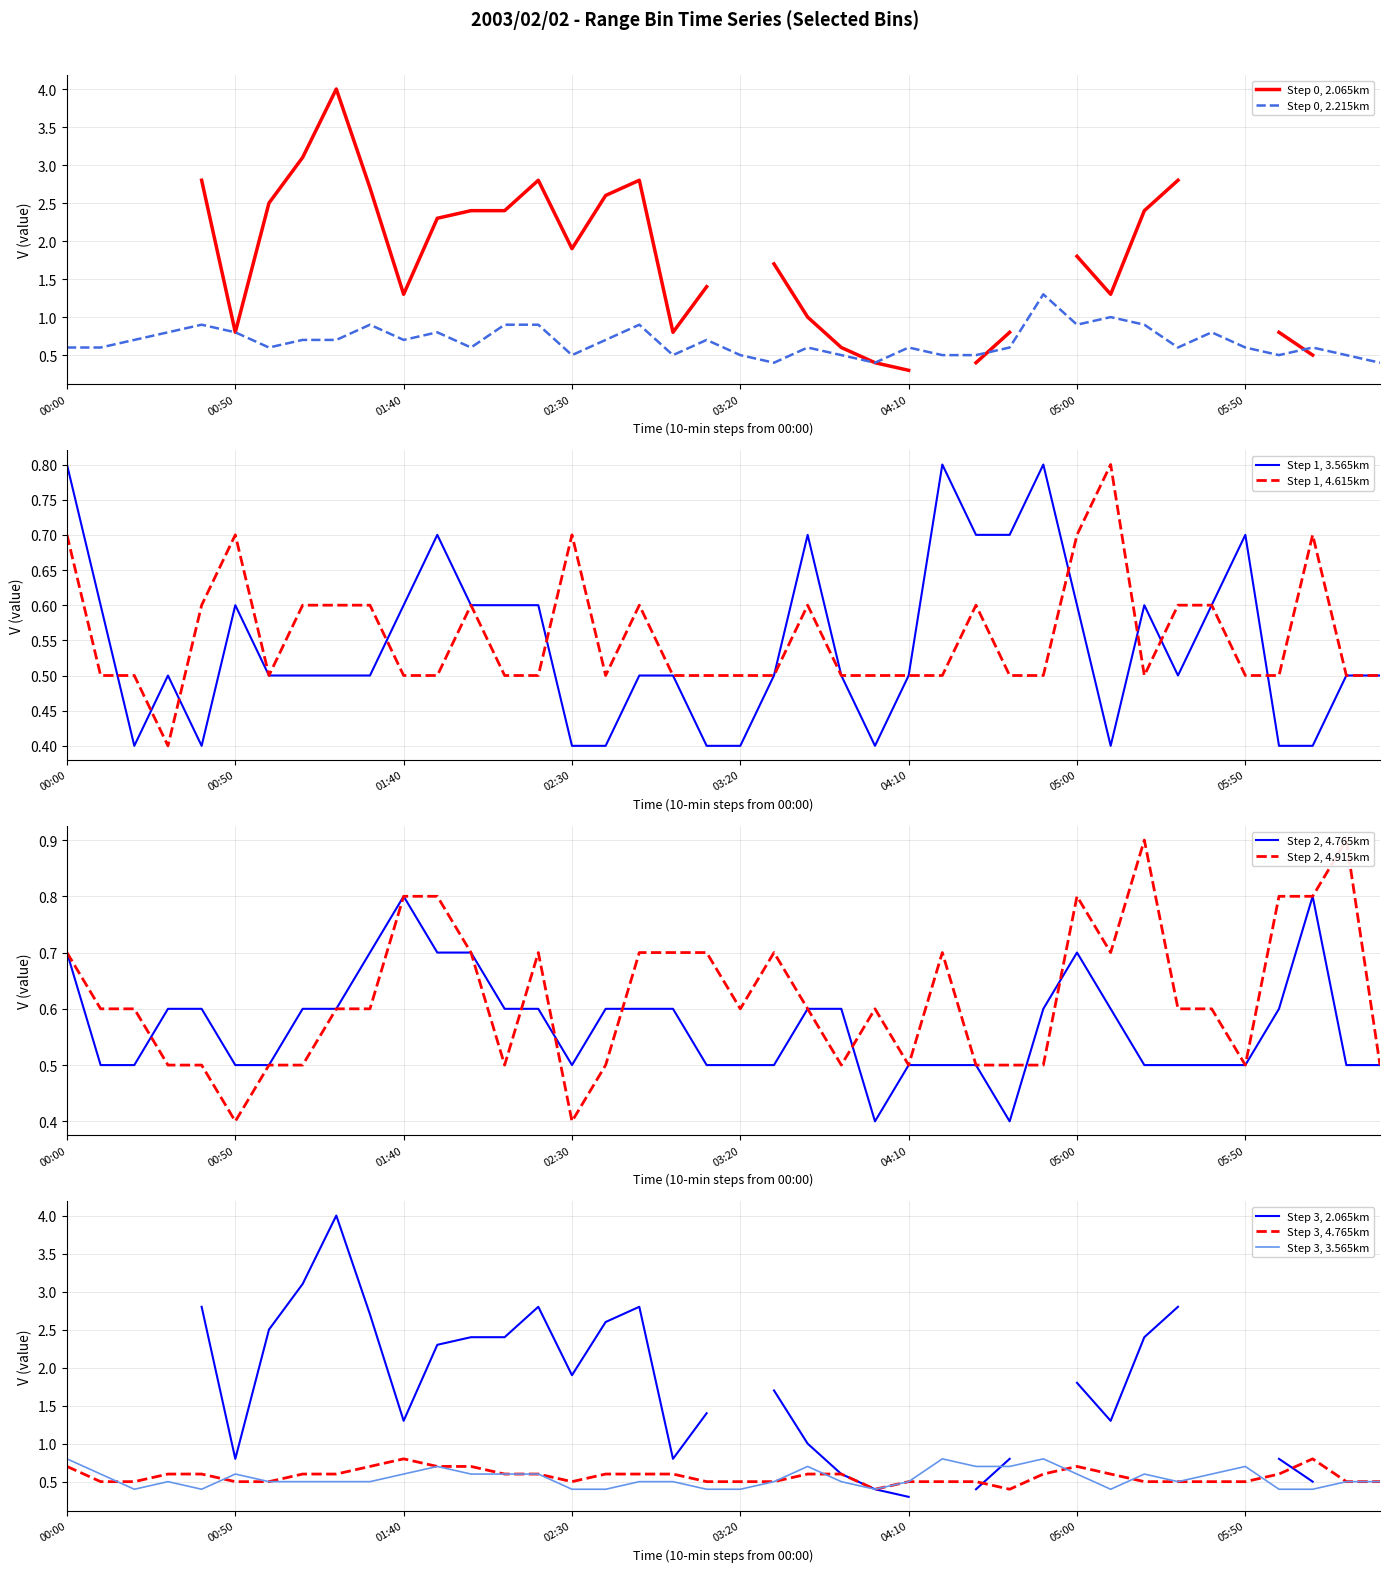

What is the highest value of the Step 1, 3.565km series?

0.8